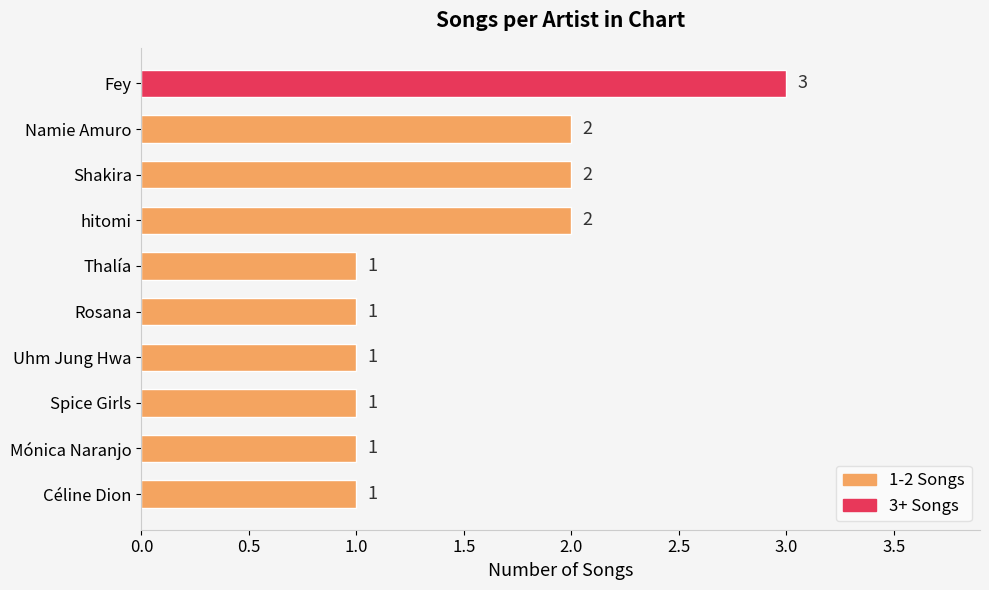

Reading top to bottom, what are all the values shown in this chart?

Fey=3	Namie Amuro=2	Shakira=2	hitomi=2	Thalía=1	Rosana=1	Uhm Jung Hwa=1	Spice Girls=1	Mónica Naranjo=1	Céline Dion=1